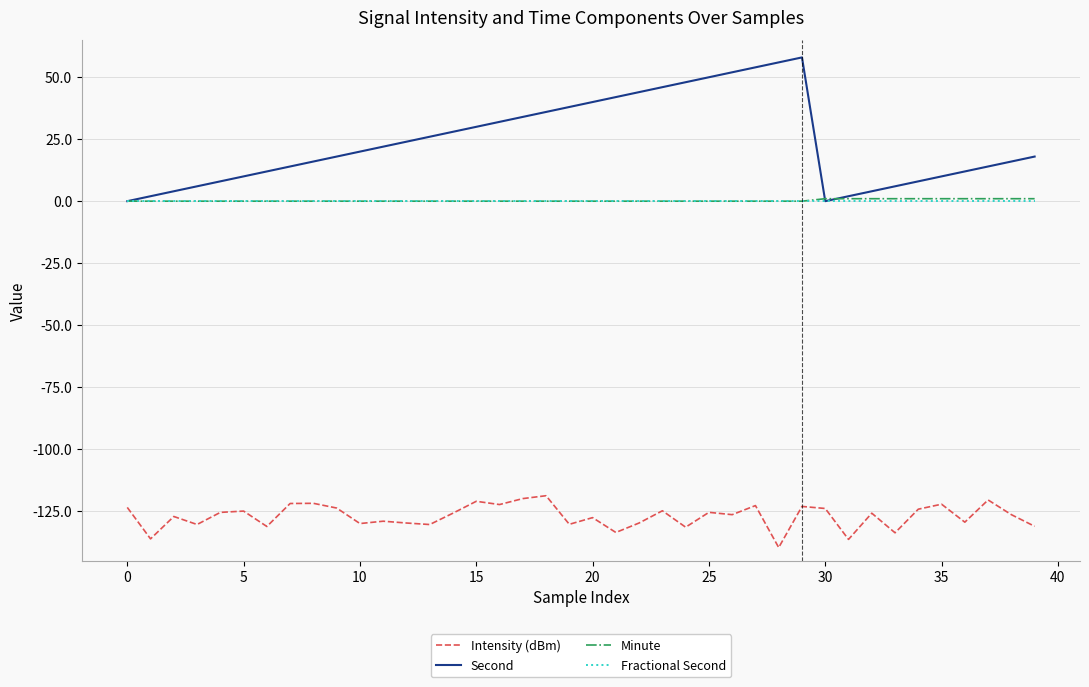

Which series has the largest total across all categories?

Second